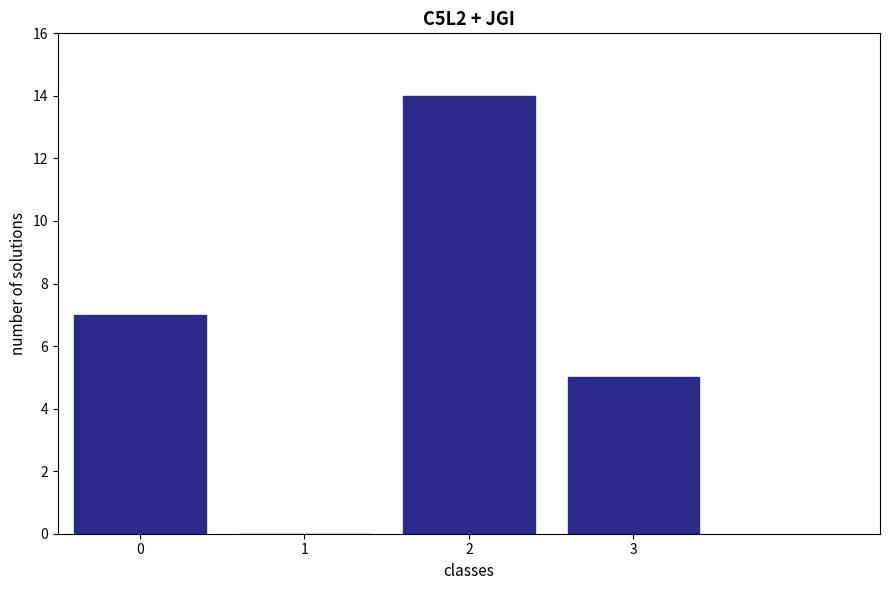

Reading left to right, list every bar in this chart as the range it spans on the x-axis followed by its height. The values are not printed on the chart, so give them approximately, as read against the axis.

-0.5 to 0.5: 7
0.5 to 1.5: 0
1.5 to 2.5: 14
2.5 to 3.5: 5